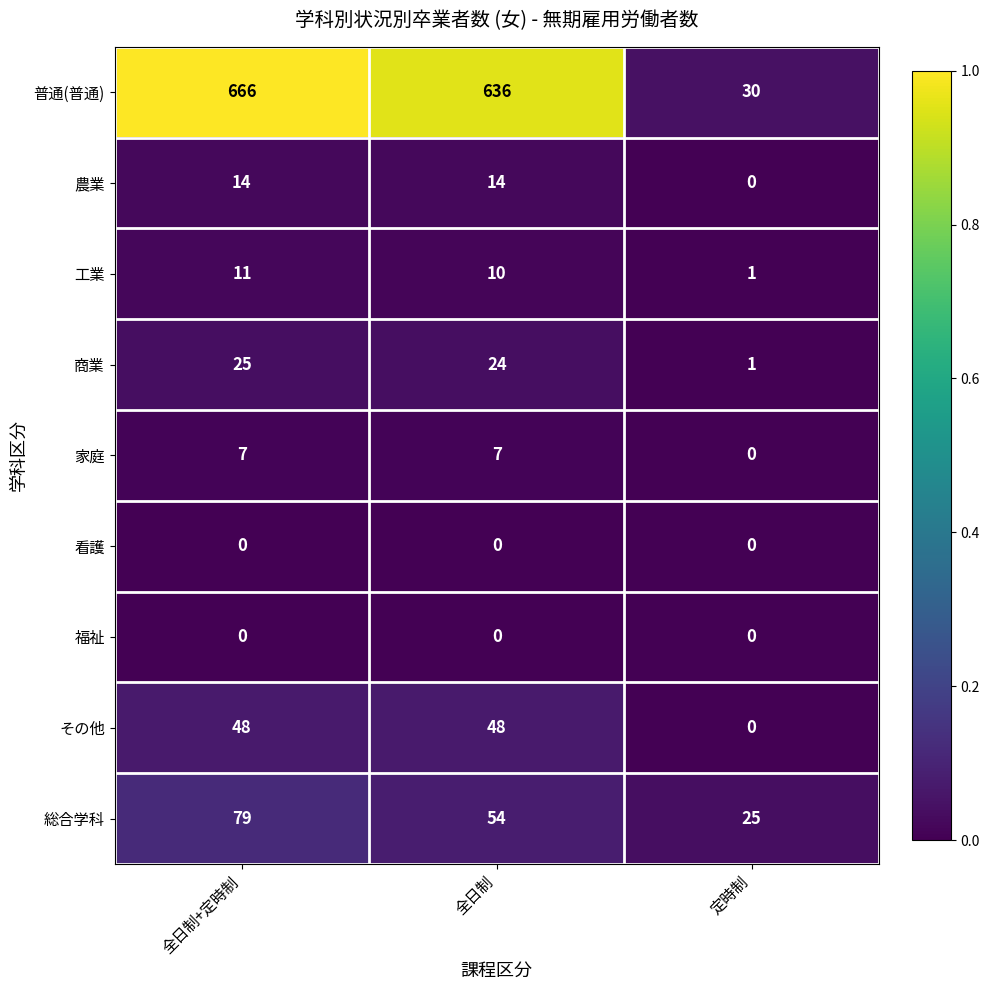

At which label does 家庭 reach its minimum?

定時制